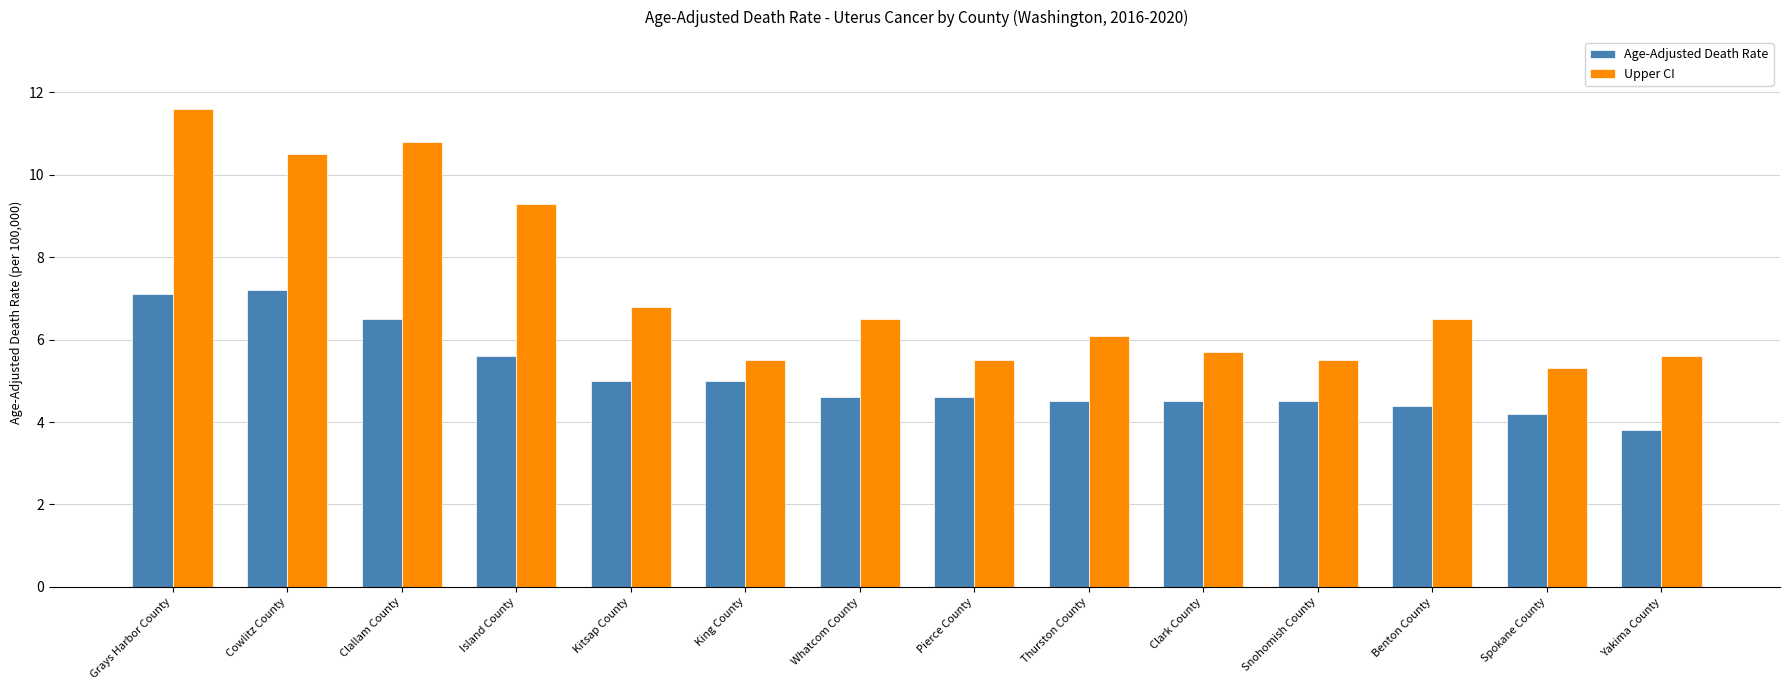

The value of Upper CI at Kitsap County is 9.6. True or false?

False